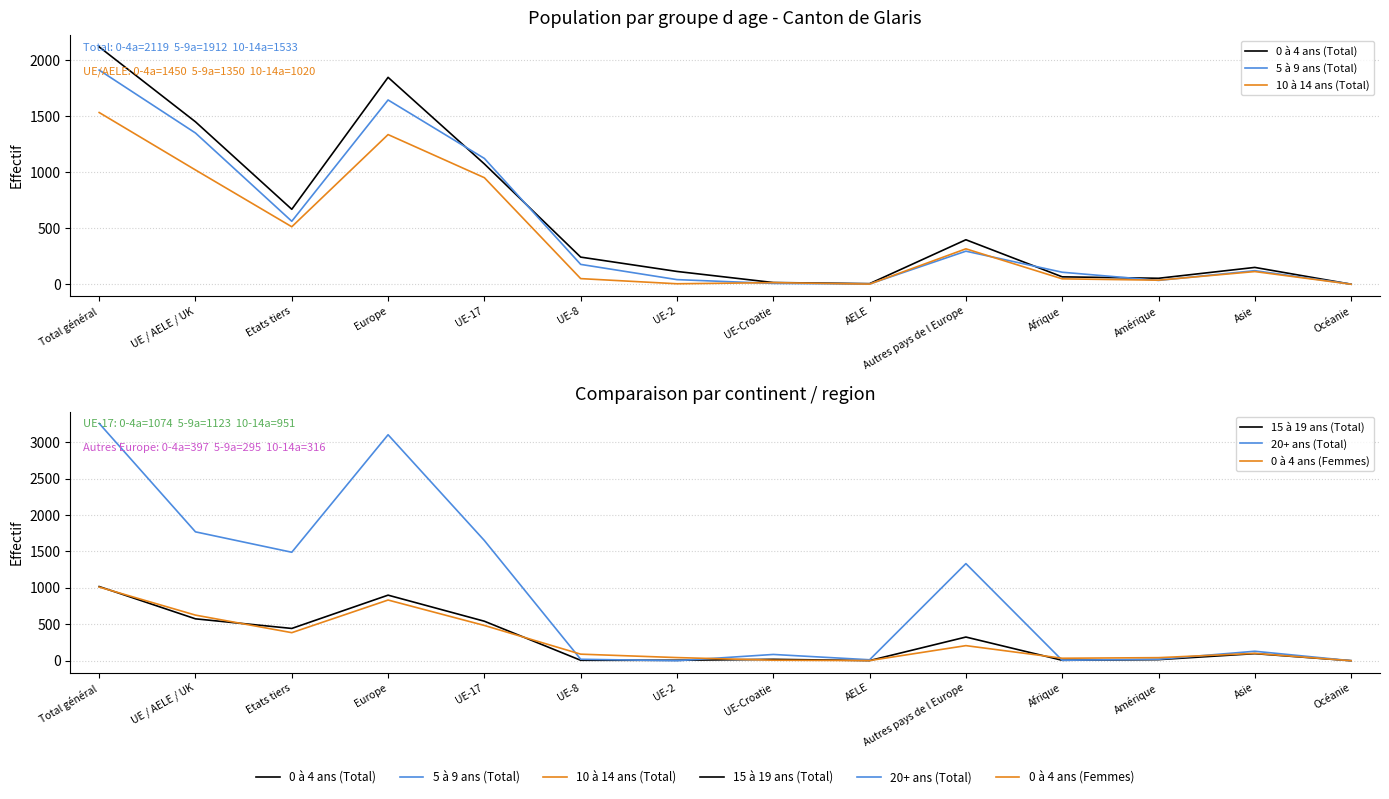

How many lines are shown in the chart?

6